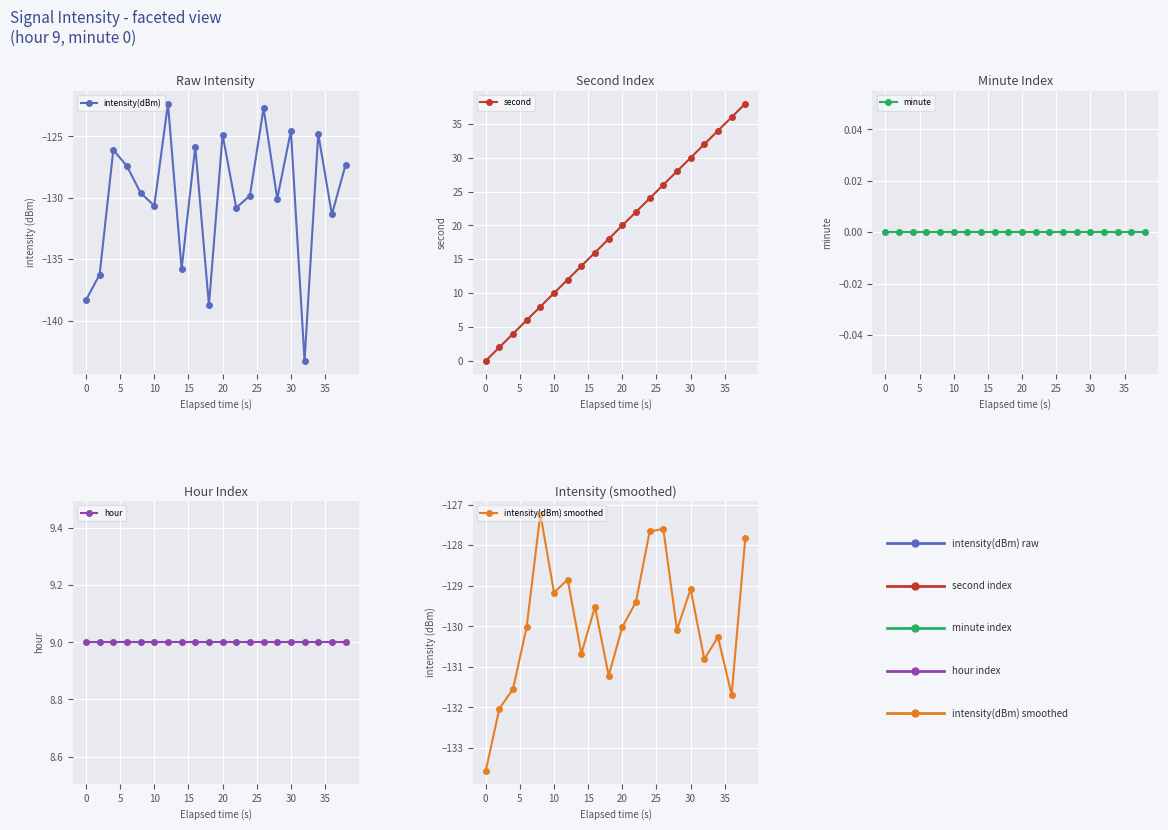

How many interior local valleys does the intensity(dBm) series have?

7